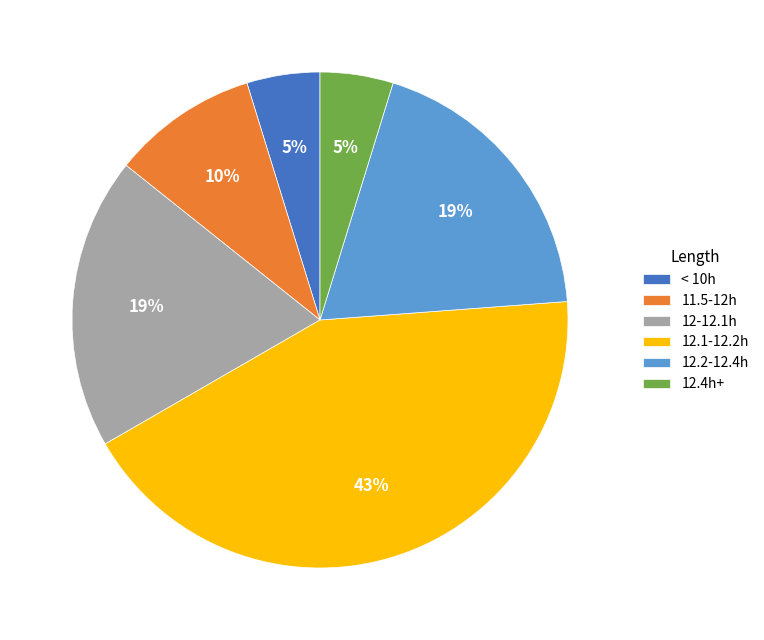

What is the largest slice in the pie chart?

12.1-12.2h